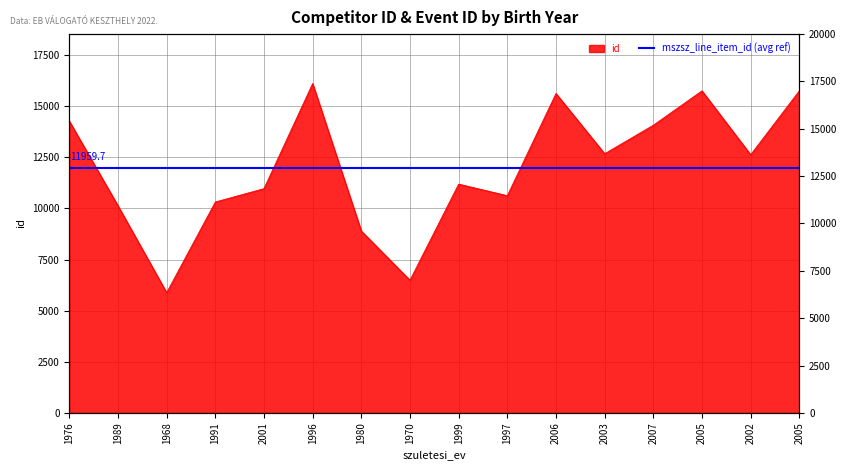

Rank the categories by value from lowest to highest.

1968, 1970, 1980, 1989, 1991, 1997, 2001, 1999, 2002, 2003, 2007, 1976, 2006, 2005, 2005, 1996